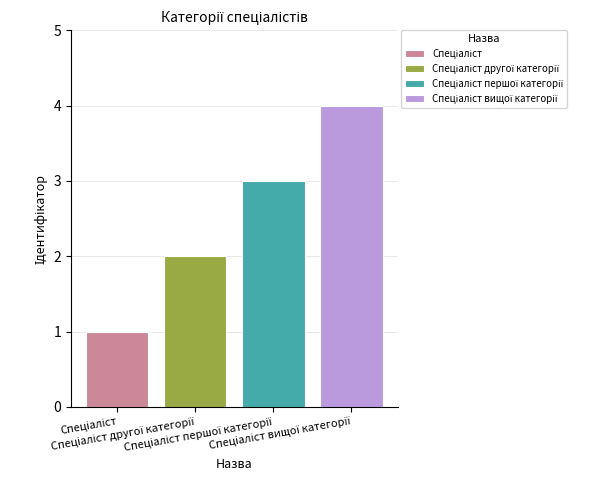

Does the chart contain any negative values?

No